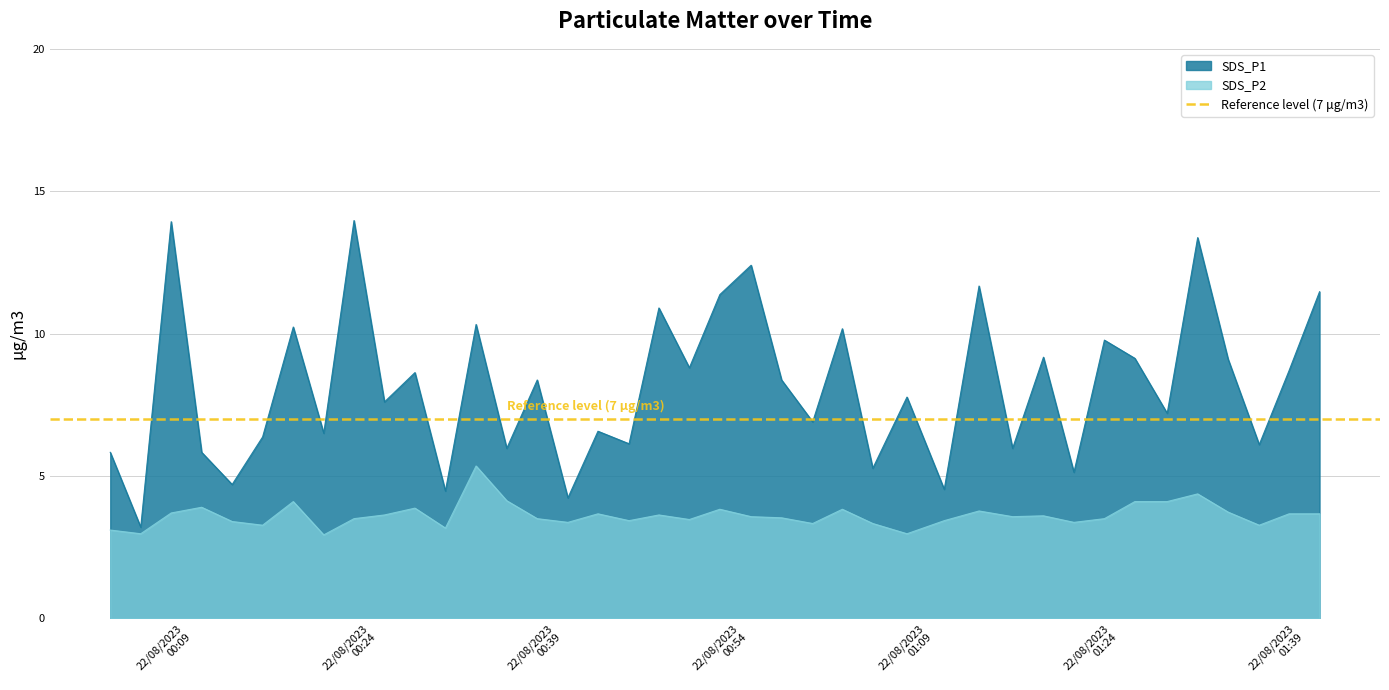

Between 2023/08/22 01:30:23 and 2023/08/22 01:37:47, which series saw the biggest shift?

SDS_P1